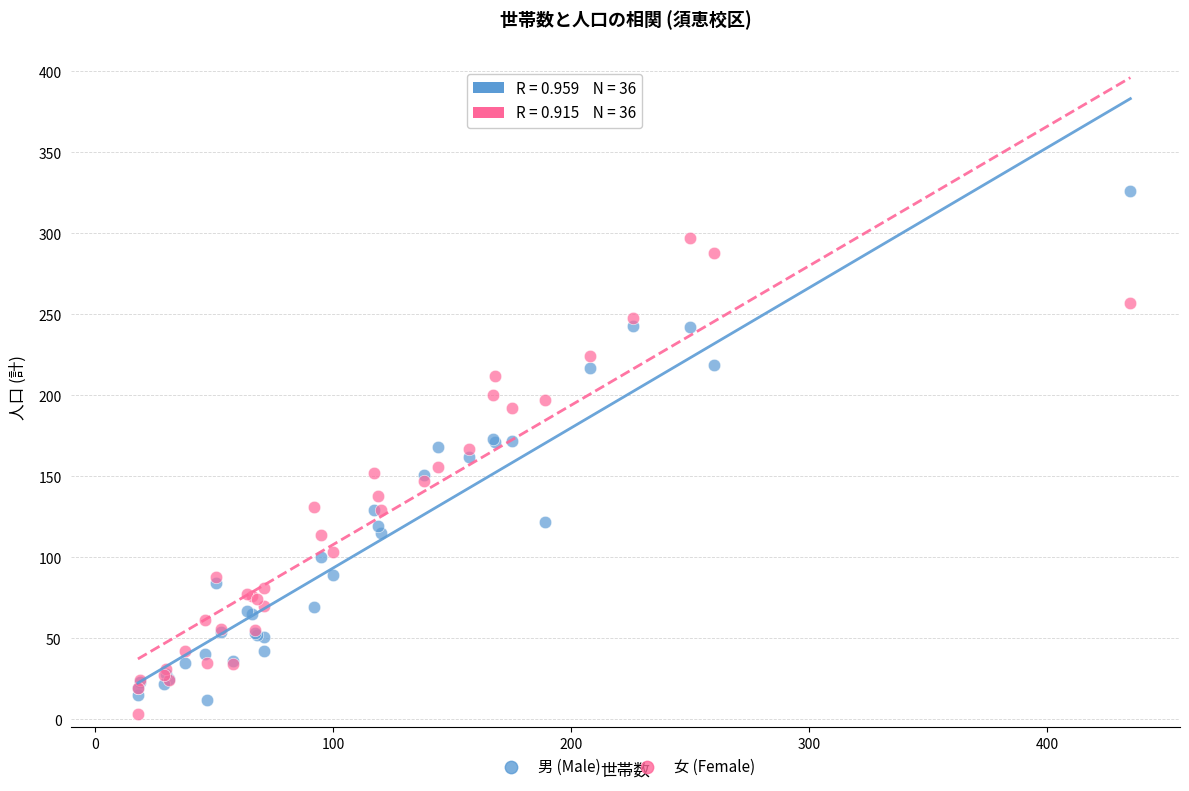

Which series reaches the minimum Y coordinate?

女 (Female)